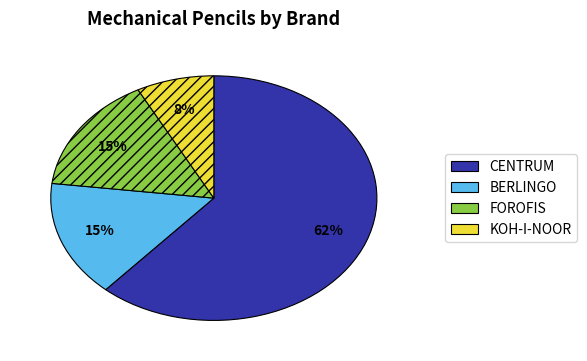

Does any single category account for the majority?

Yes